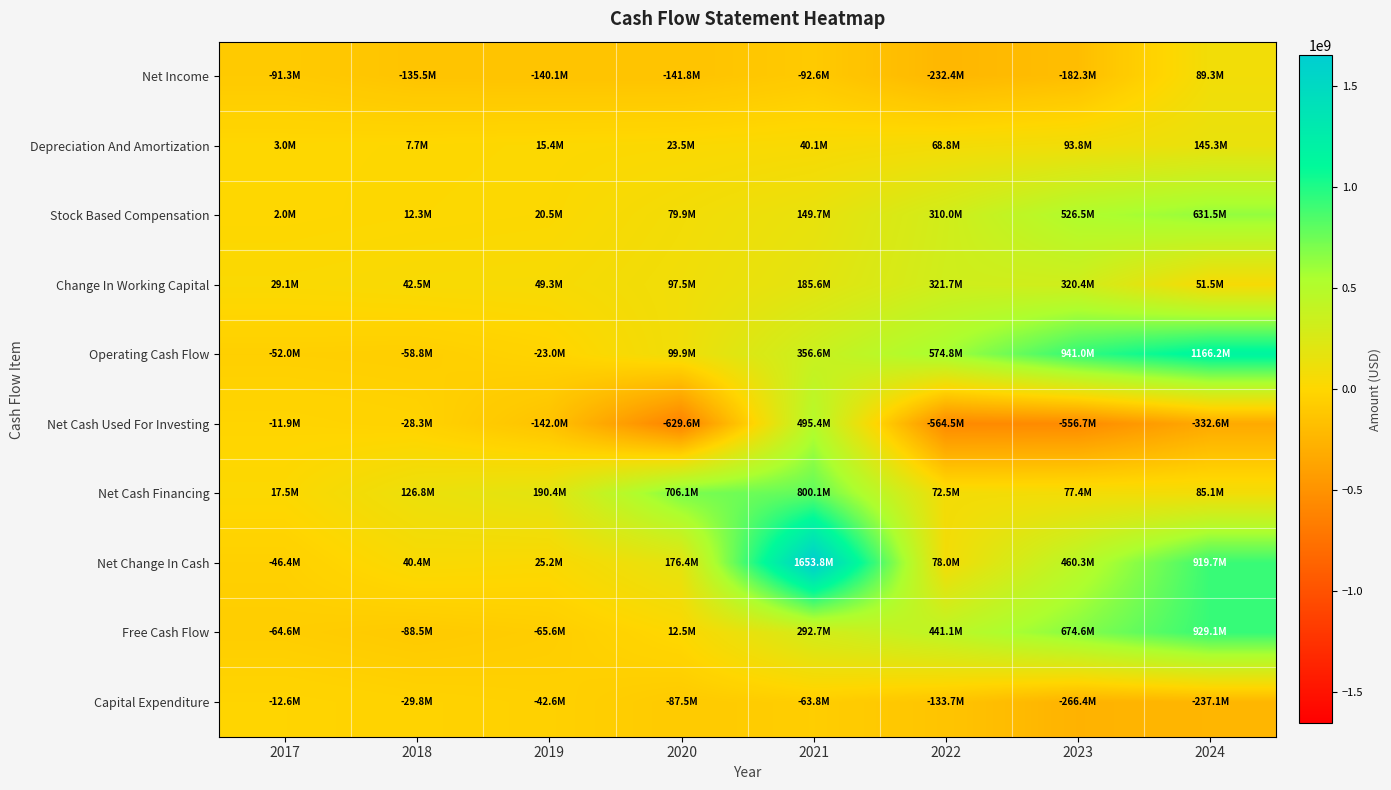

What is the total value across all series at 2020?

336960000